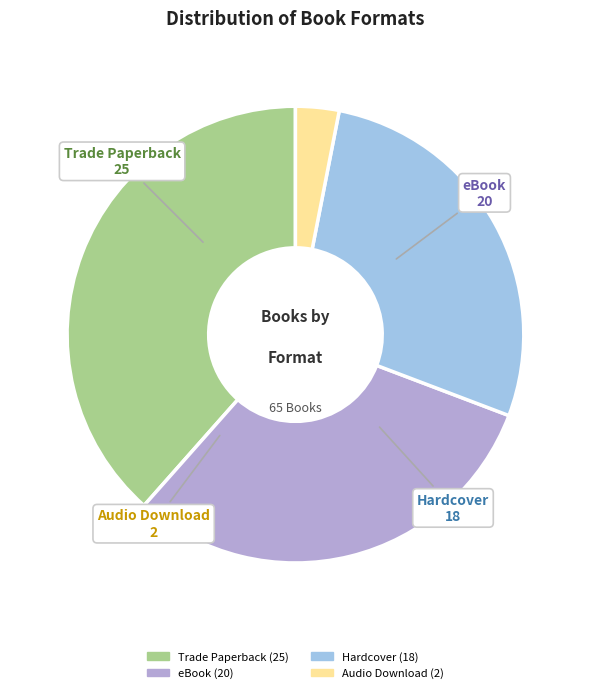

Count the number of slices in the pie.

4